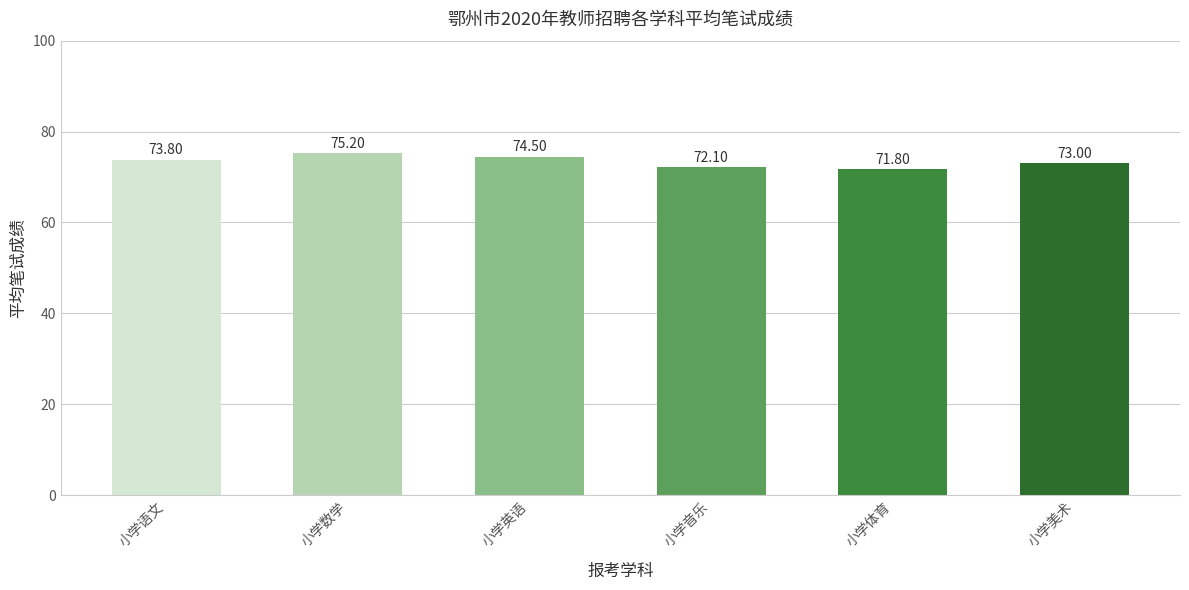

List the labels in order of value, smallest first.

小学体育, 小学音乐, 小学美术, 小学语文, 小学英语, 小学数学